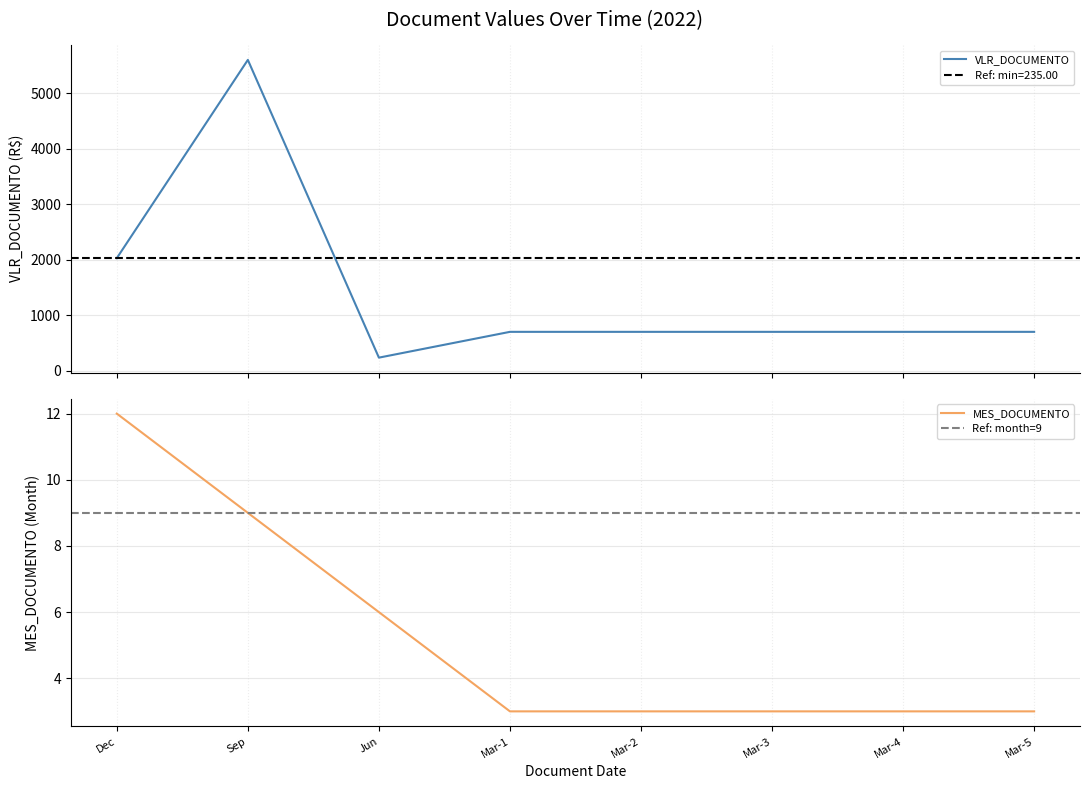

What is the minimum value for VLR_DOCUMENTO?

235.0